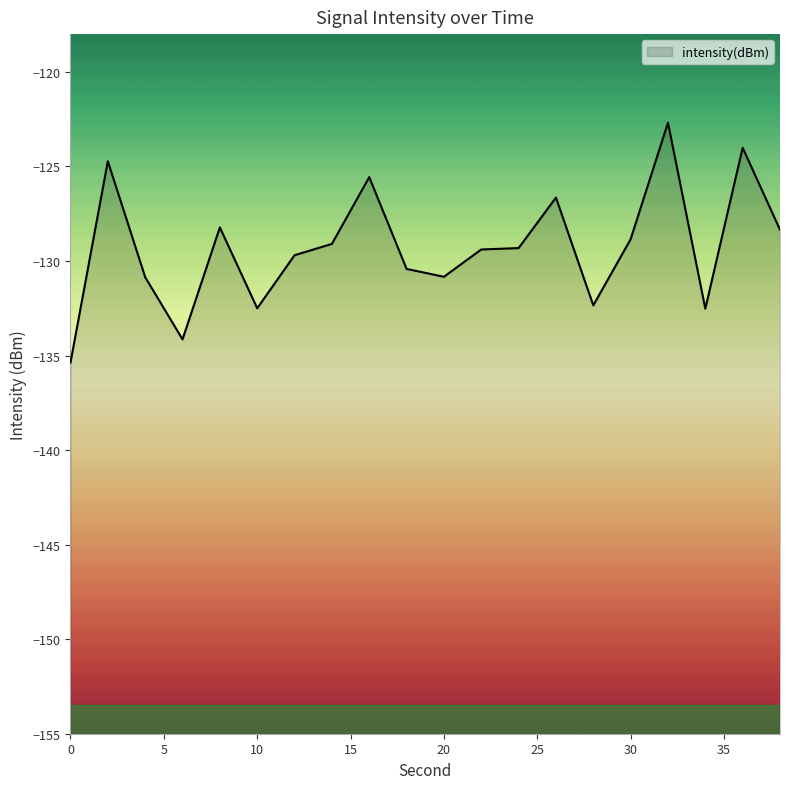

At which category does the data reach its first local valley?

6